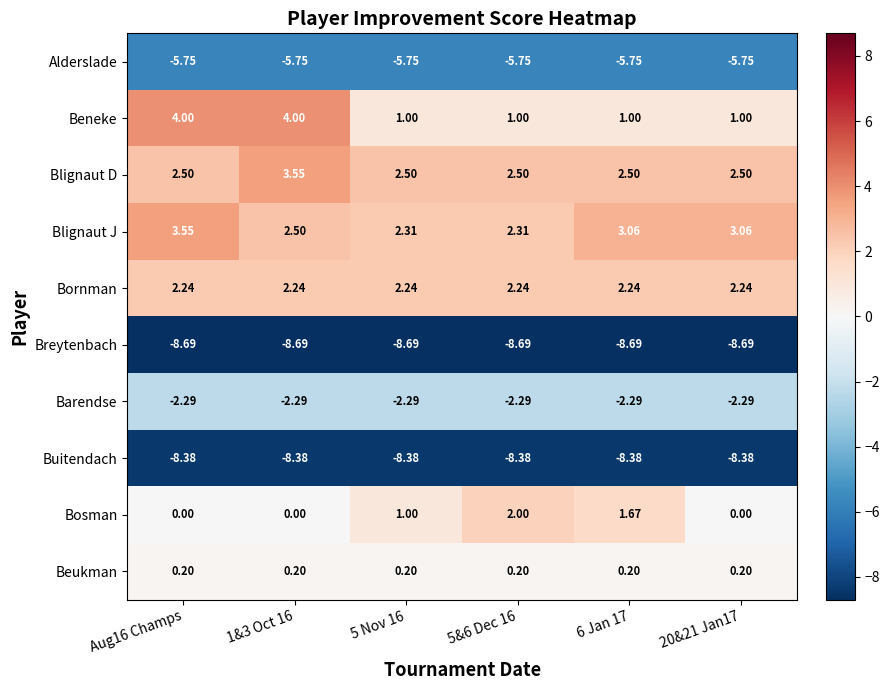

Which series has the largest range (max minus min)?

Beneke